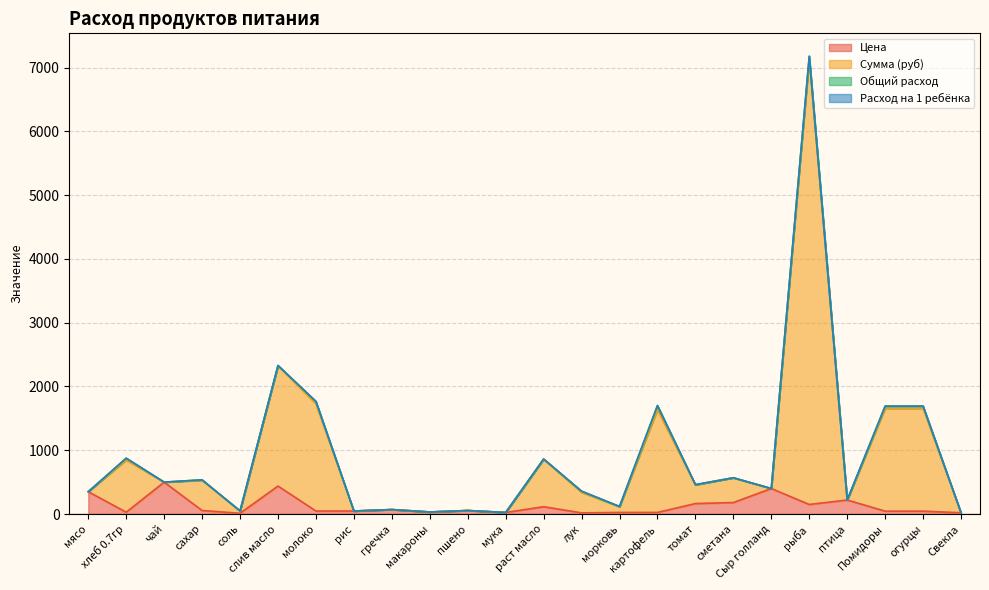

The value of Сумма (руб) at пшено is 55.0. True or false?

True